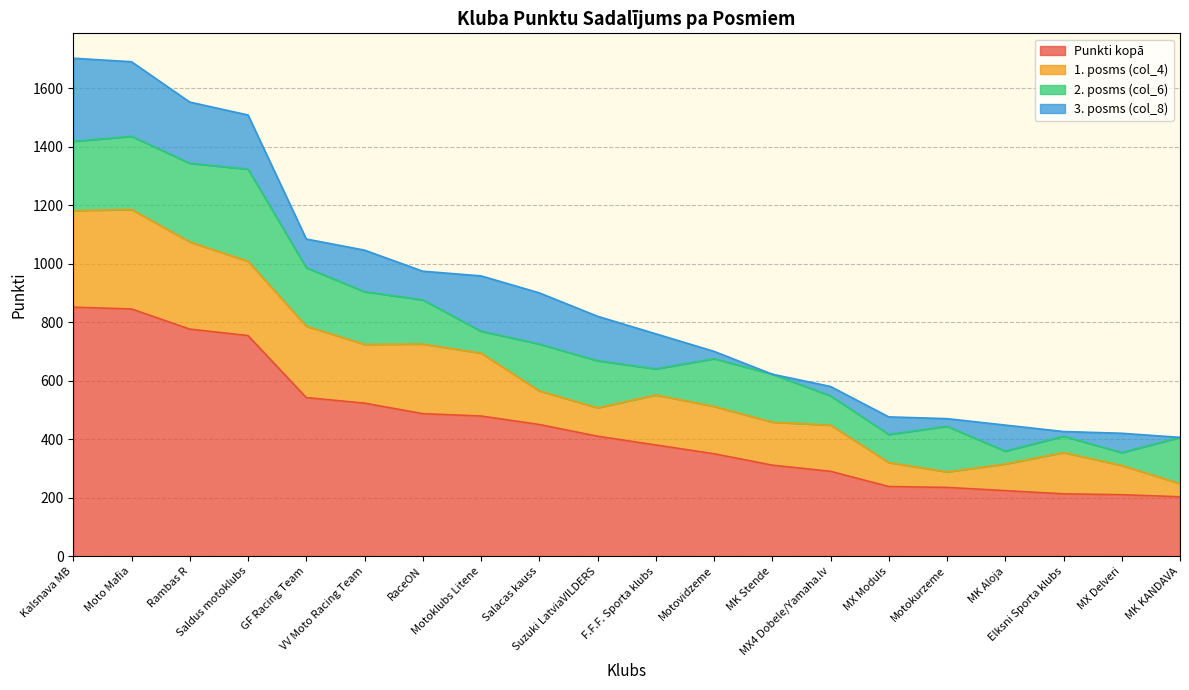

True or false: 1. posms (col_4) and Punkti kopā cross at least once.

False